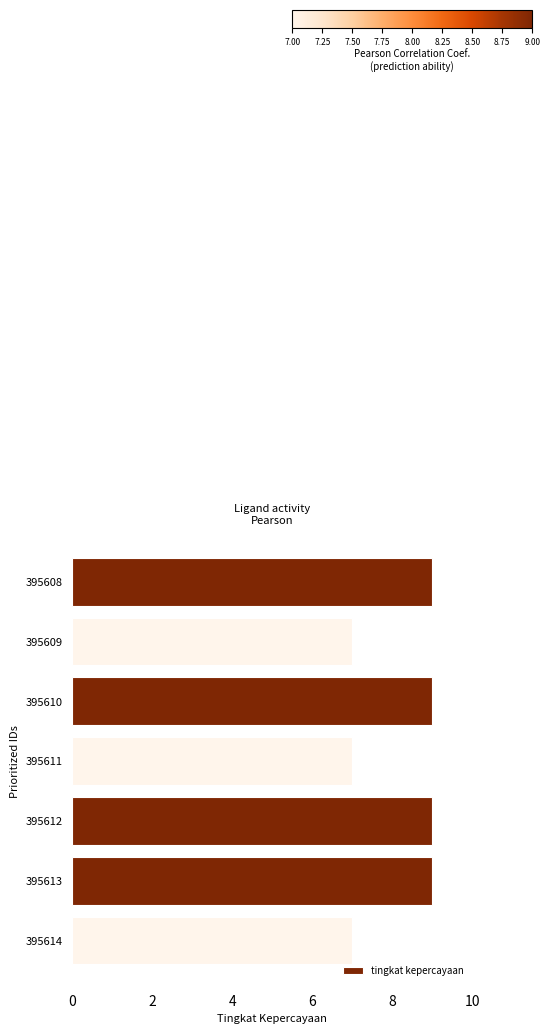

What is the change in value from 395609 to 395613?

+2